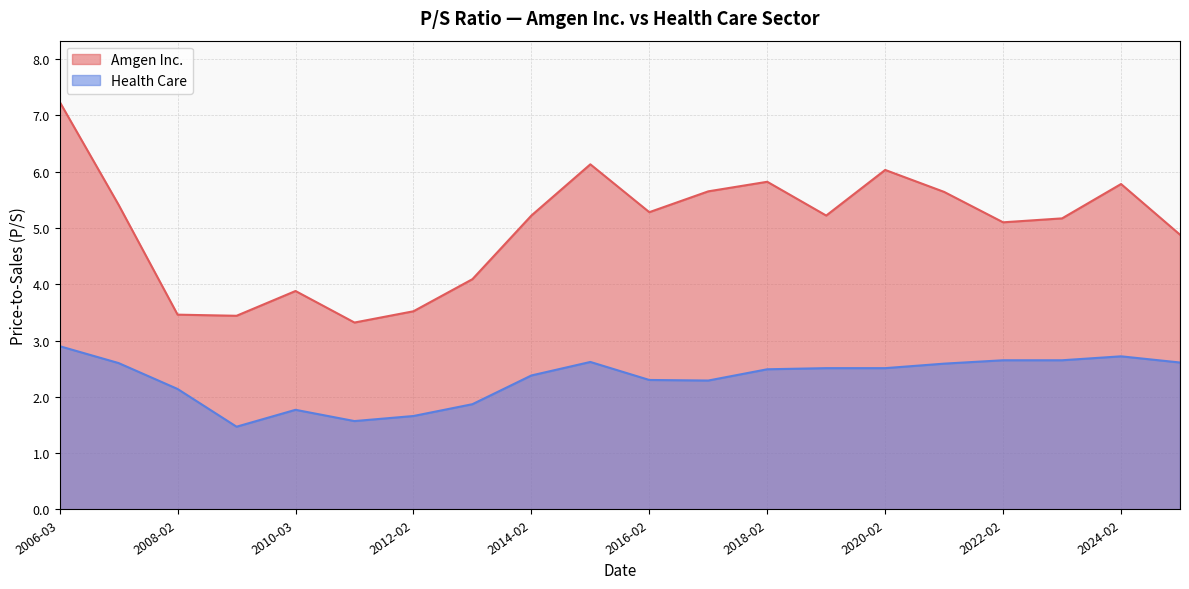

Which series has the widest spread of values?

Amgen Inc.